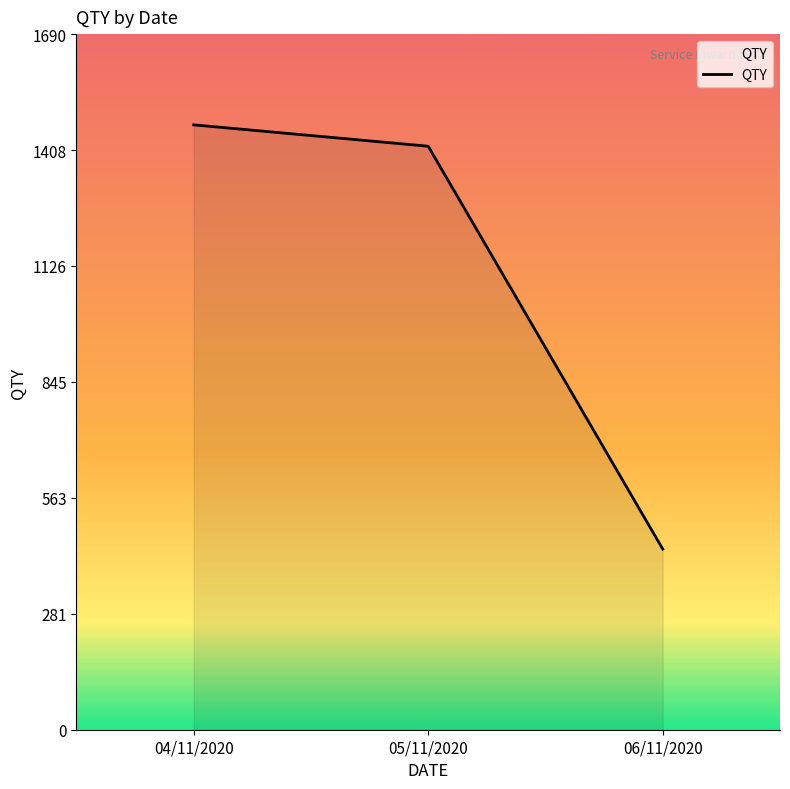

Reading right to left, list all the values displayed in this chart.

06/11/2020=439	05/11/2020=1418	04/11/2020=1470